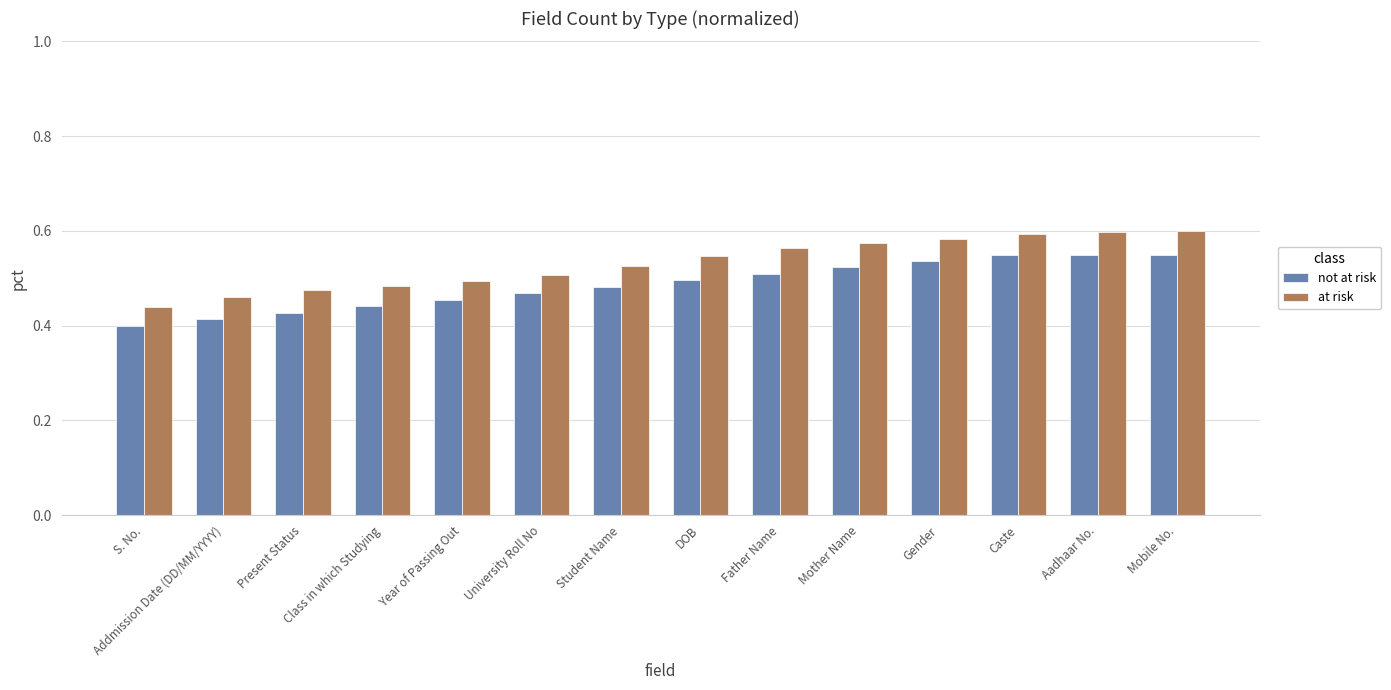

Rank the series by their maximum value, from highest to lowest.

at risk, not at risk